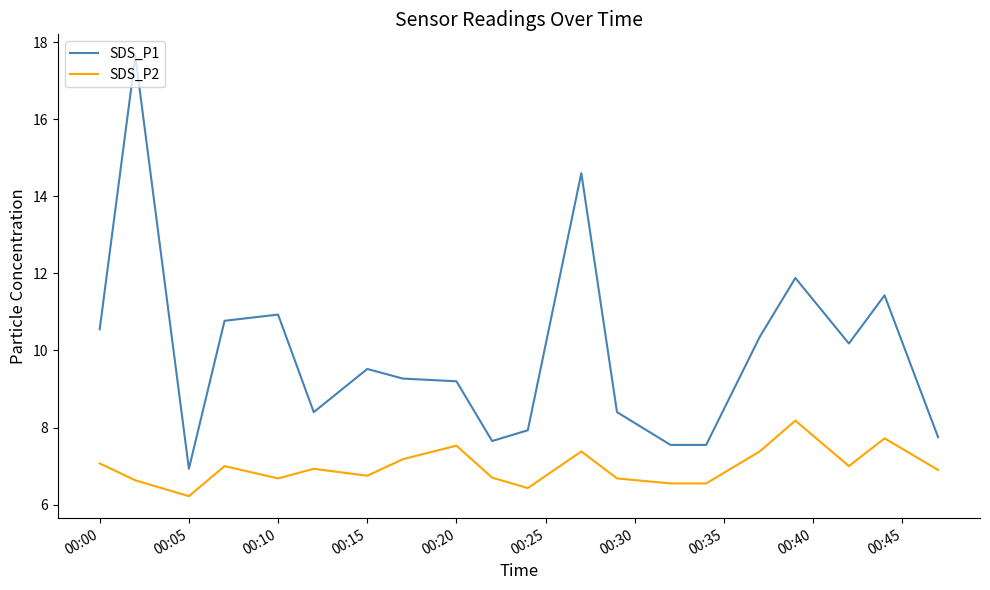

In SDS_P2, how many points are higher than both neighbors (excluding endpoints)?

6